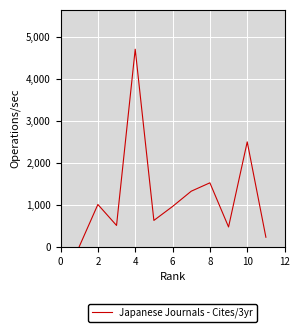

What is the difference between the maximum and minimum values?

4707